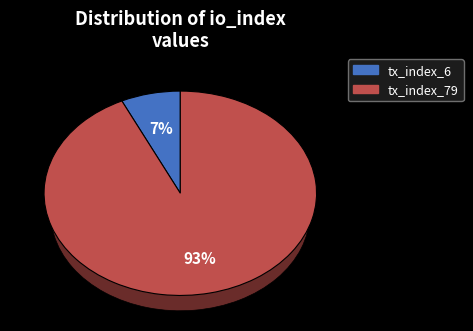

What is the smallest slice in the pie chart?

tx_index_6